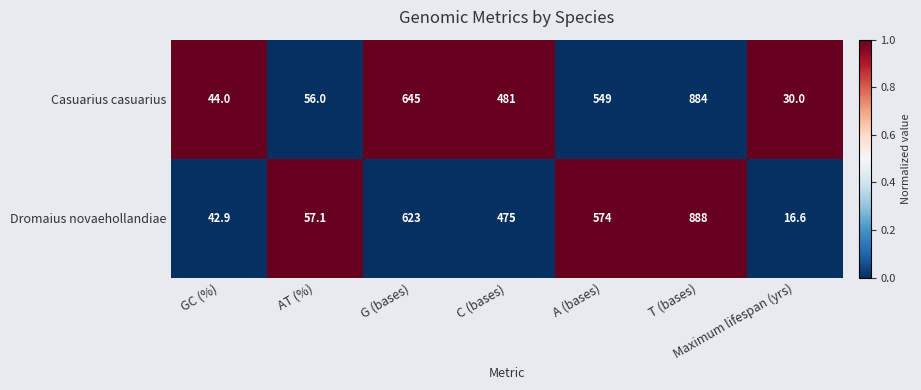

Where is Dromaius novaehollandiae nearest to the value 452?

C (bases)